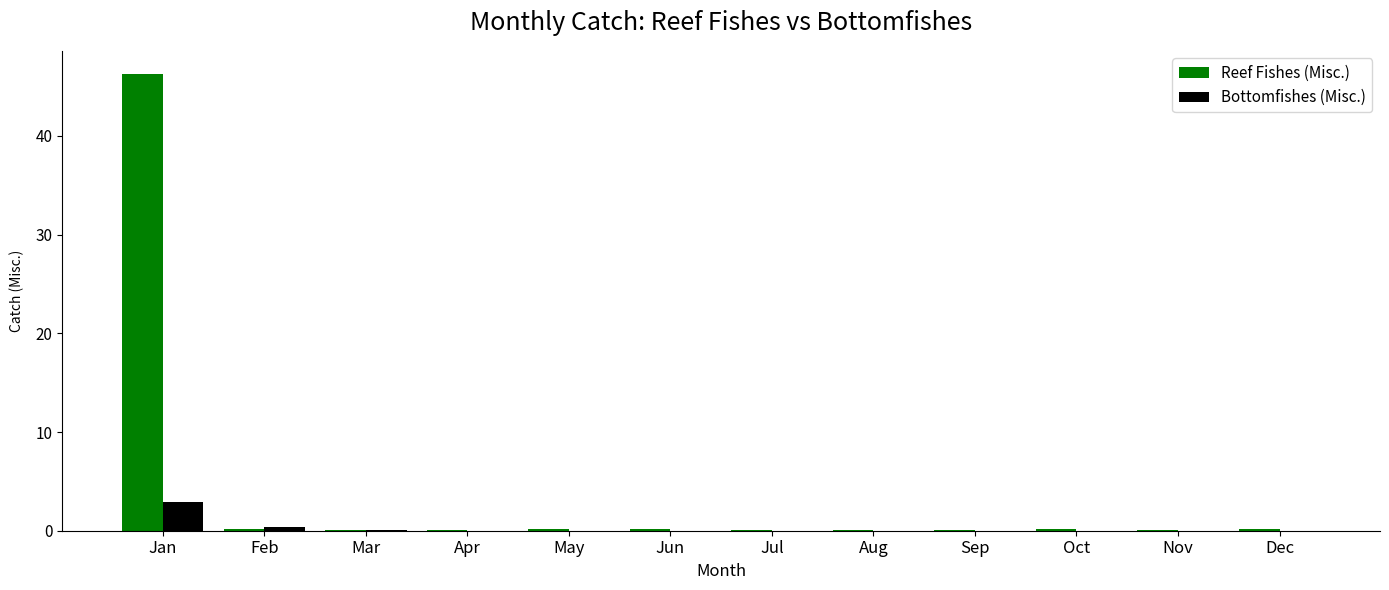

Is it true that Bottomfishes (Misc.) equals 0.0 at Apr?

True